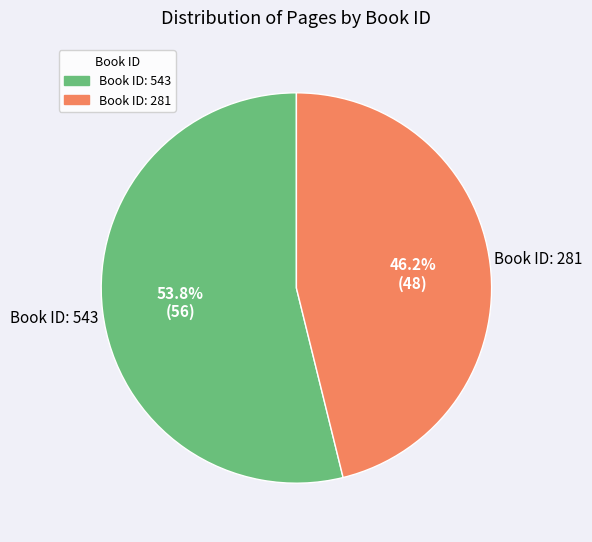

Does any single category account for the majority?

Yes